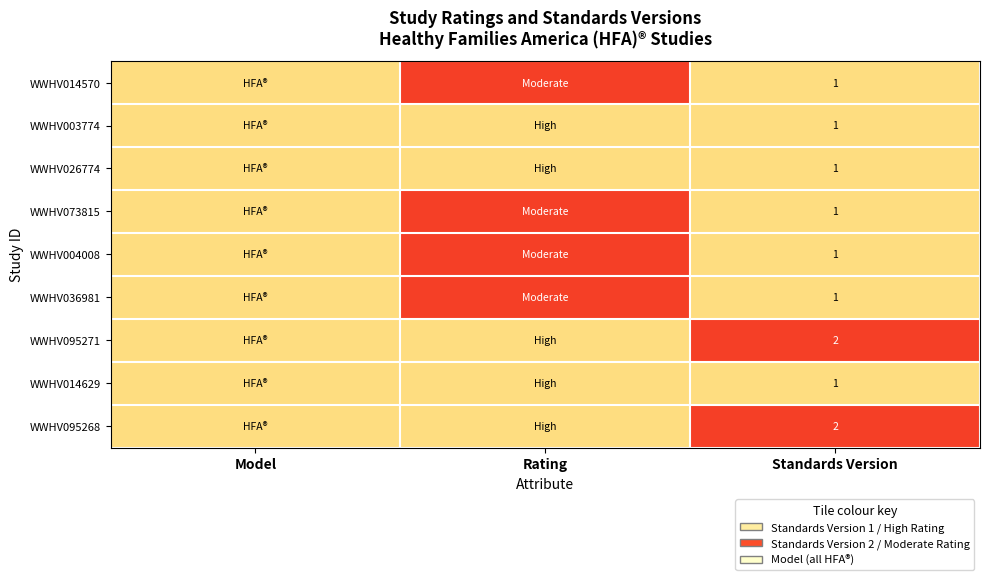

True or false: WWHV003774 has a value of 1 at Standards Version.

True